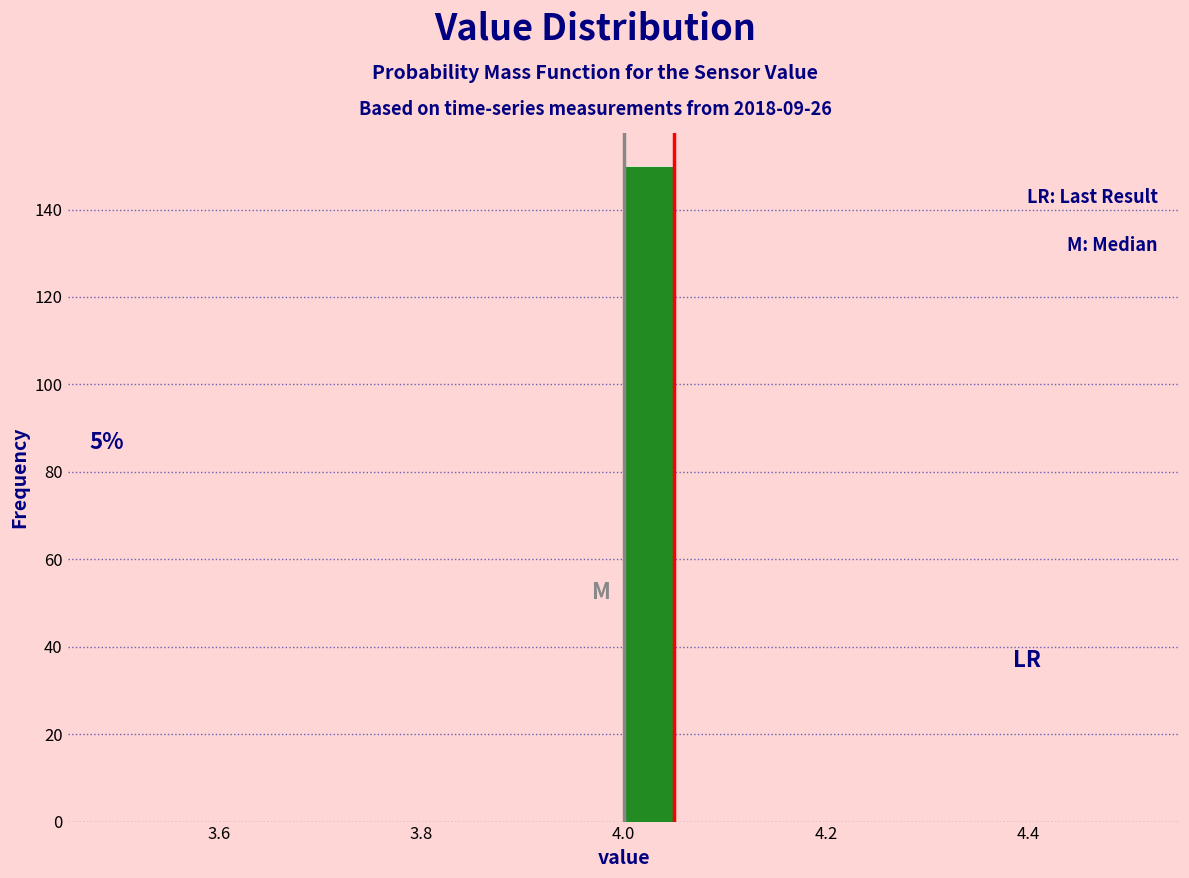

Read against the x-axis, roughly where is the centre of the tallest bar?

4.02